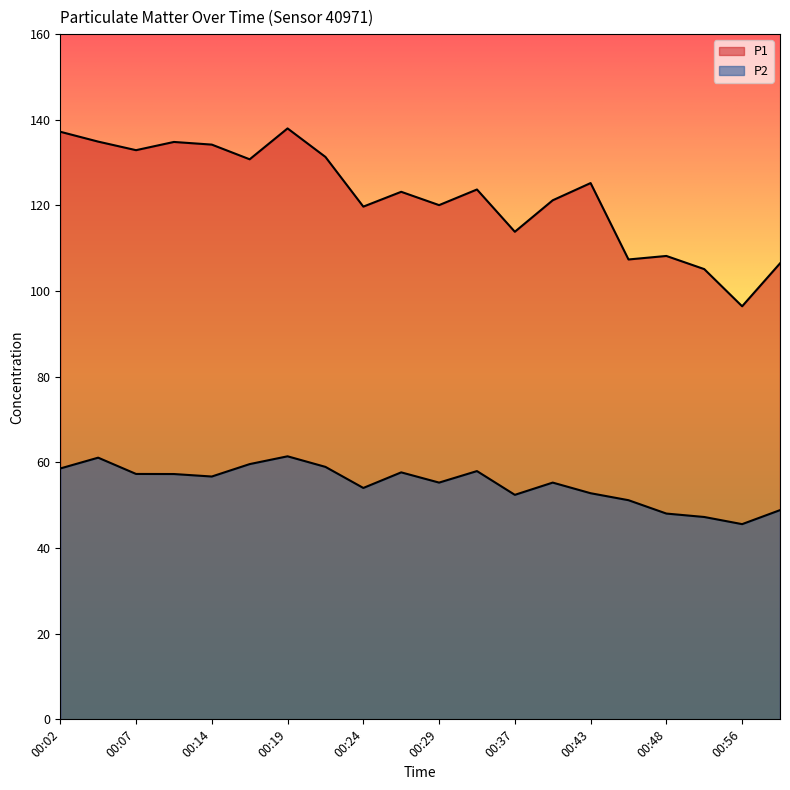

What is the difference between the maximum and second lowest values in the P1 series?

32.8